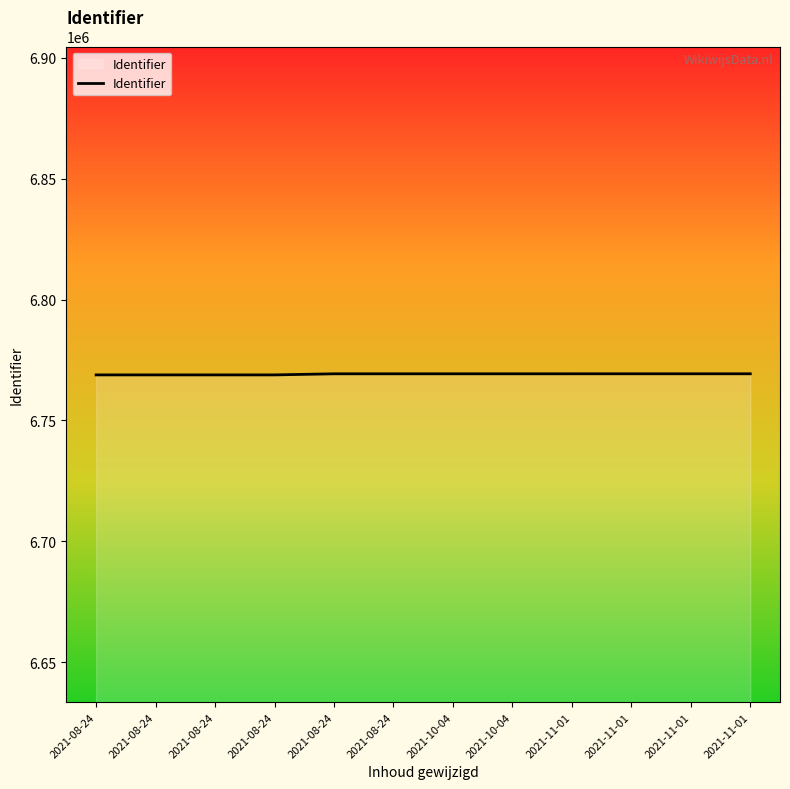

How many lines are shown in the chart?

1